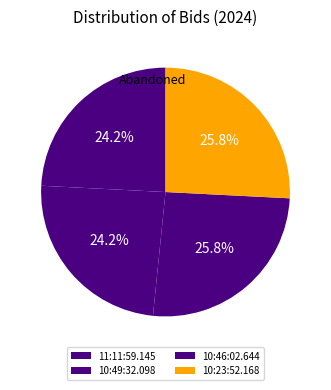

Rank the categories by value from lowest to highest.

11:11:59.145, 10:49:32.098, 10:46:02.644, 10:23:52.168